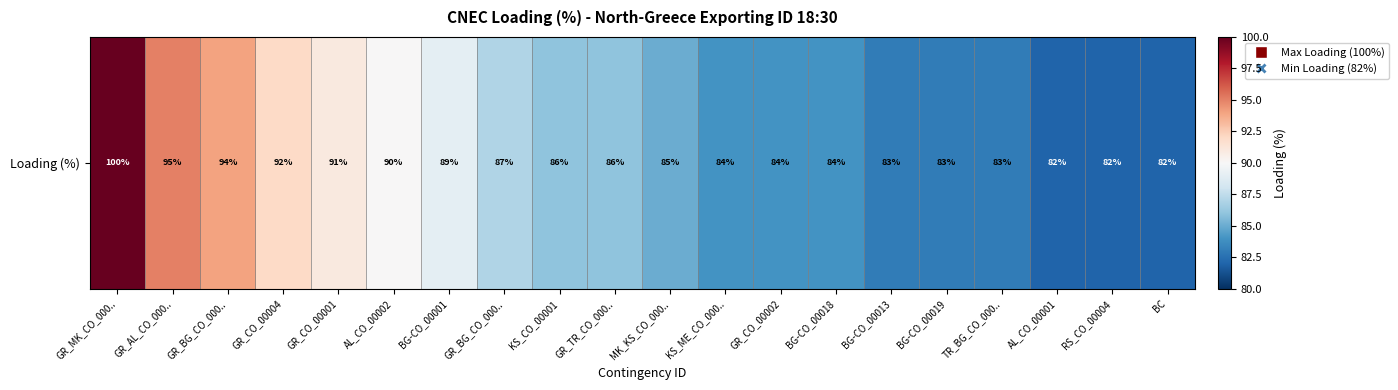

Is it true that the value at GR_BG_CO_000.. is 87?

True